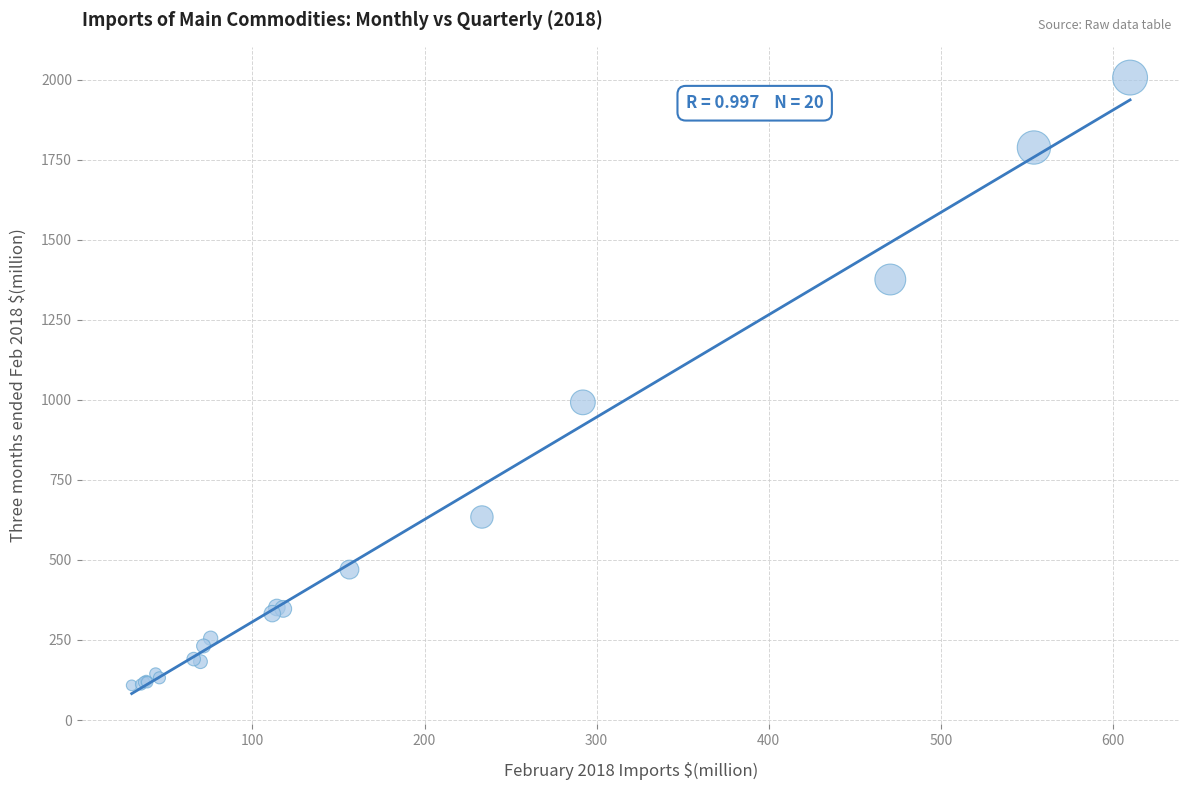

What Y value in the scatter plot is closest to 1057?

992.1